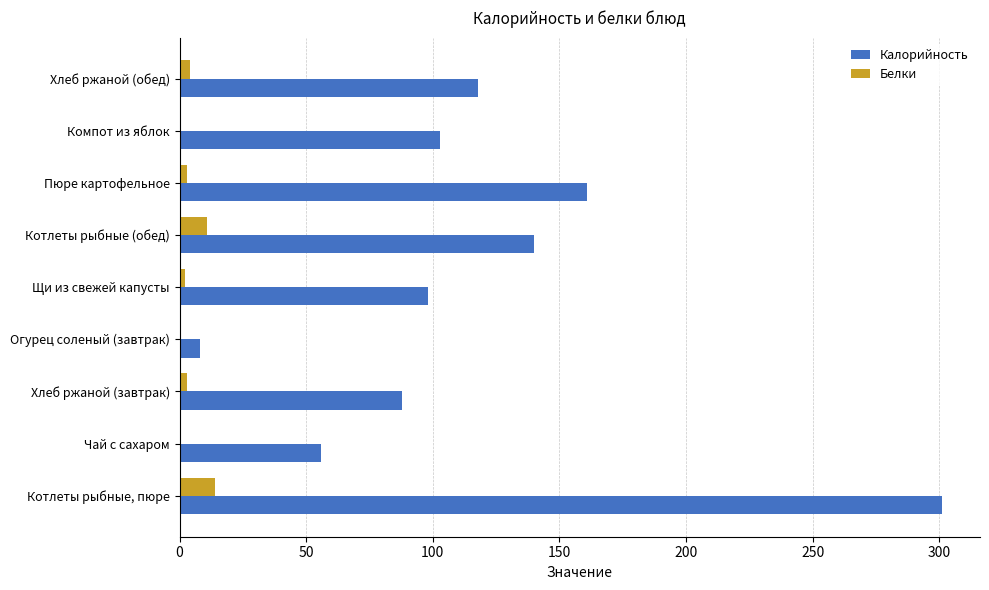

What is the maximum value for Калорийность?

301.0